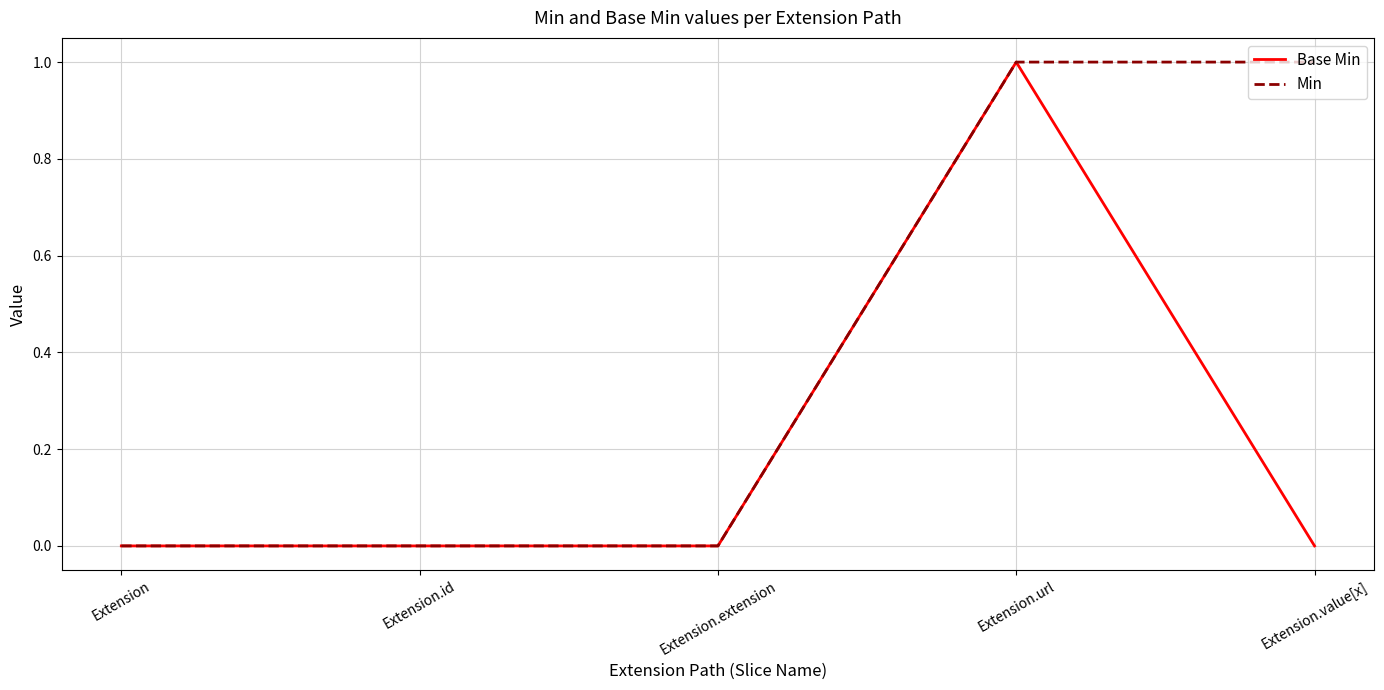

Reading right to left, list all the values displayed in this chart.

Base Min: Extension.value[x]=0	Extension.url=1	Extension.extension=0	Extension.id=0	Extension=0
Min: Extension.value[x]=1	Extension.url=1	Extension.extension=0	Extension.id=0	Extension=0